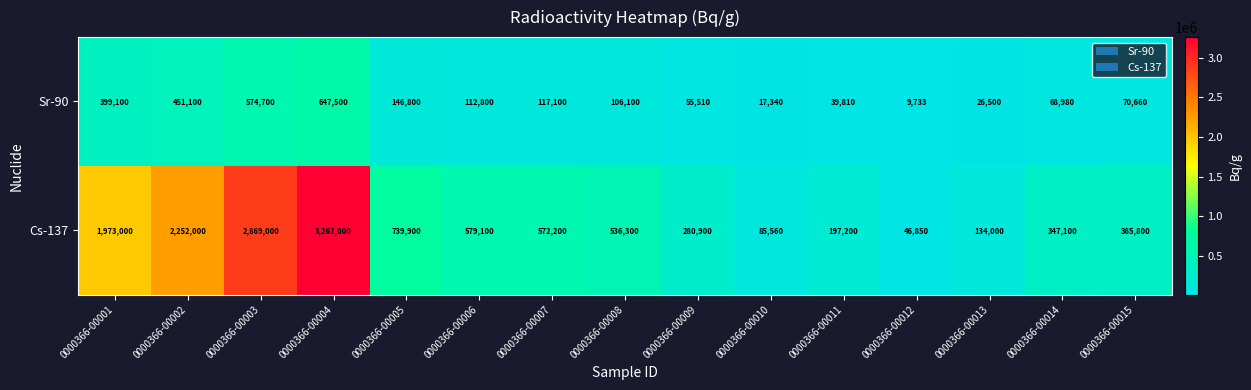

At which category does the chart reach its minimum across all series?

0000366-00012